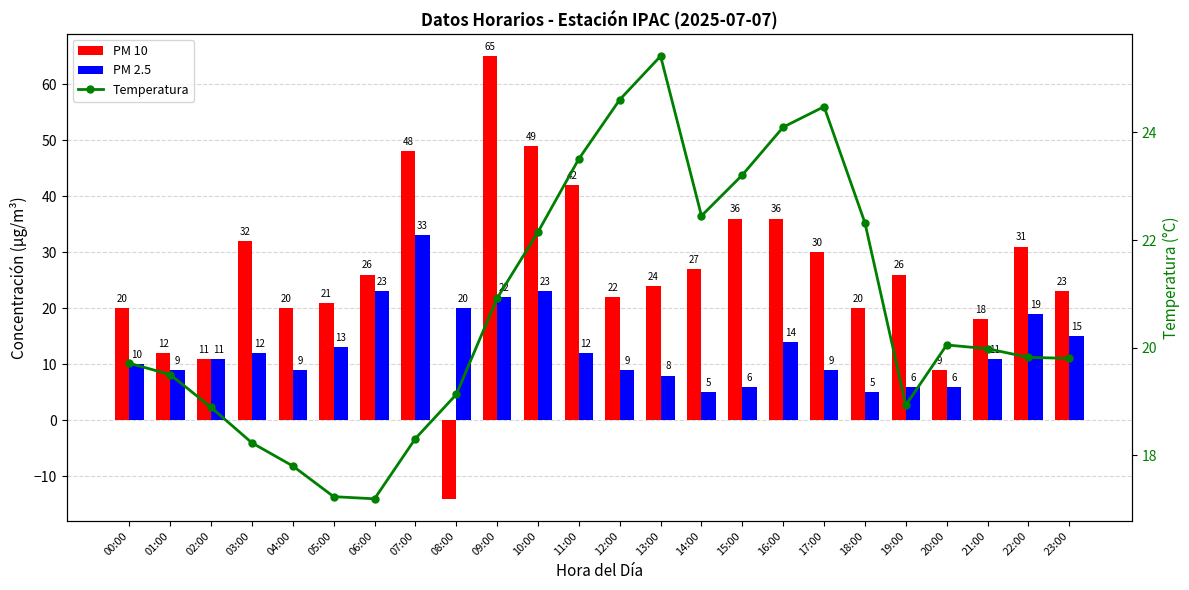

Reading left to right, transcribe all the data shown in this chart.

PM 10: 20.0	12.0	11.0	32.0	20.0	21.0	26.0	48.0	-14.0	65.0	49.0	42.0	22.0	24.0	27.0	36.0	36.0	30.0	20.0	26.0	9.0	18.0	31.0	23.0
PM 2.5: 10.0	9.0	11.0	12.0	9.0	13.0	23.0	33.0	20.0	22.0	23.0	12.0	9.0	8.0	5.0	6.0	14.0	9.0	5.0	6.0	6.0	11.0	19.0	15.0
Temperatura: 19.7	19.5	18.9	18.2	17.8	17.2	17.2	18.3	19.1	20.9	22.1	23.5	24.6	25.4	22.4	23.2	24.1	24.5	22.3	18.9	20.1	20.0	19.8	19.8